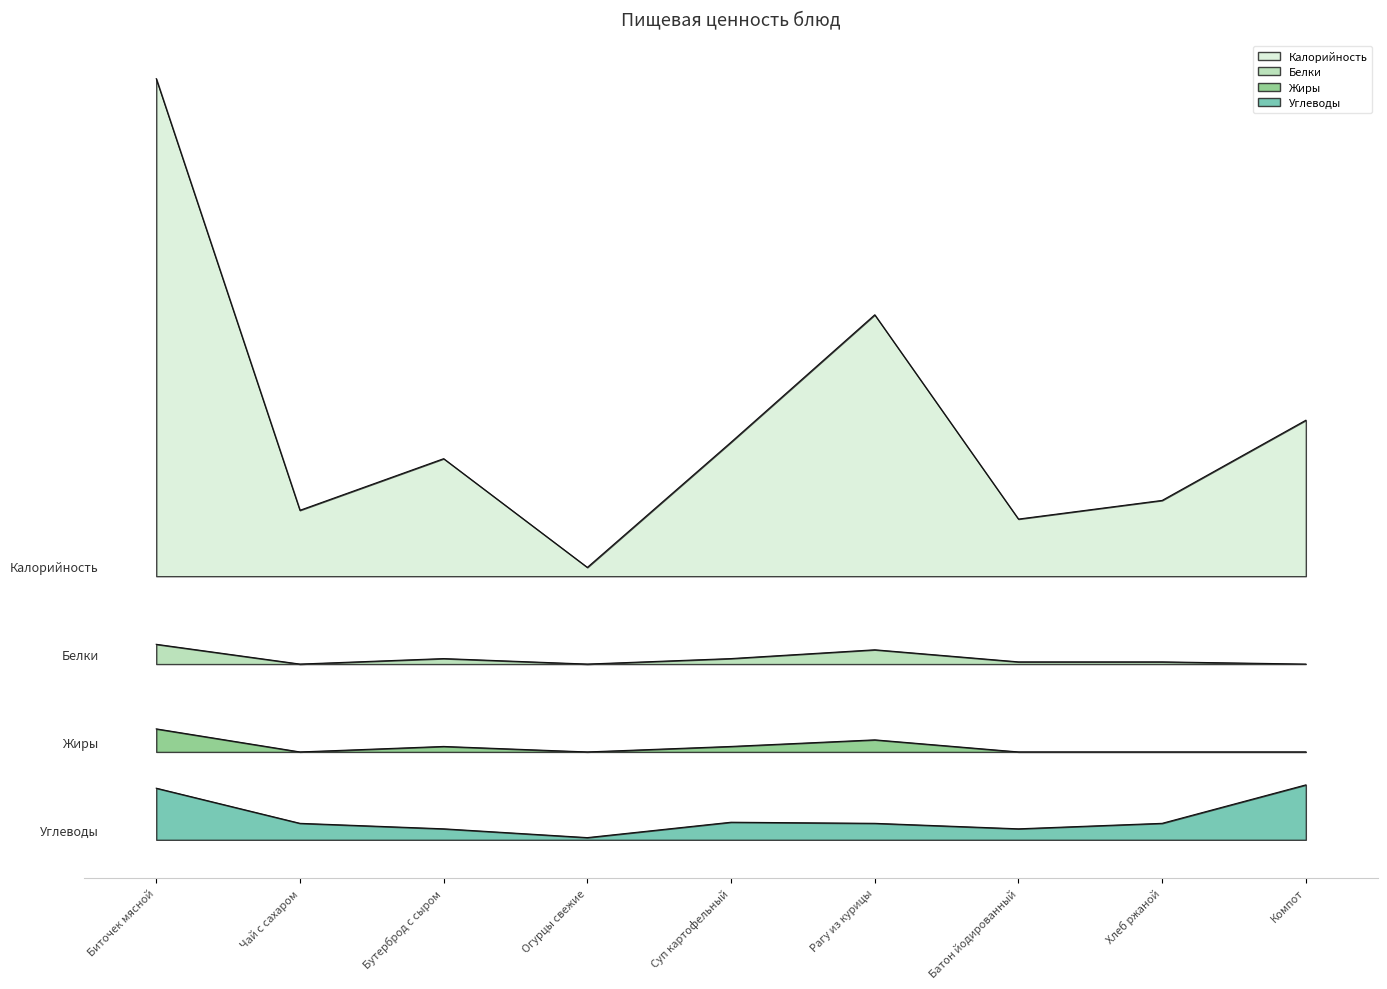

How many lines are shown in the chart?

4